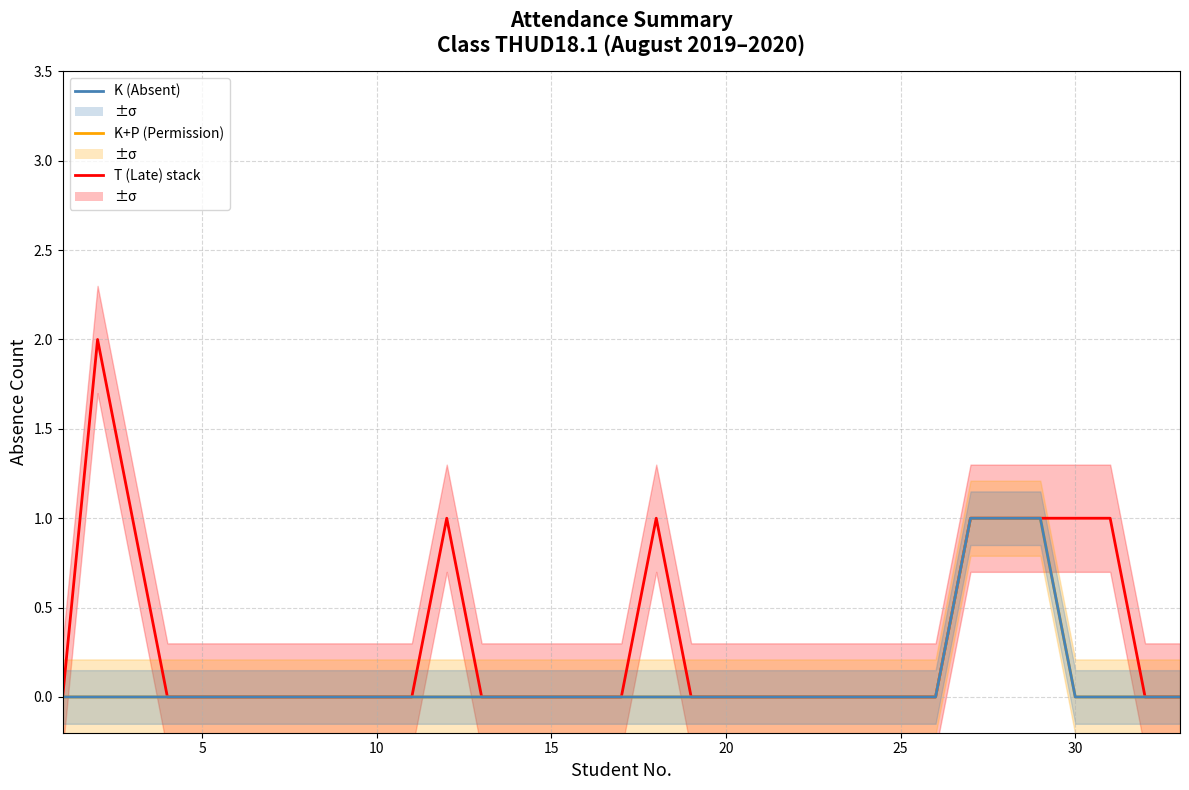

Reading left to right, transcribe all the data shown in this chart.

K+P+T (NDC-style): 0	2	1	0	0	0	0	0	0	0	0	1	0	0	0	0	0	1	0	0	0	0	0	0	0	0	1	1	1	1	1	0	0
K+P (2.0°C-style): 0	0	0	0	0	0	0	0	0	0	0	0	0	0	0	0	0	0	0	0	0	0	0	0	0	0	1	1	1	0	0	0	0
K (1.5°C-style): 0	0	0	0	0	0	0	0	0	0	0	0	0	0	0	0	0	0	0	0	0	0	0	0	0	0	1	1	1	0	0	0	0